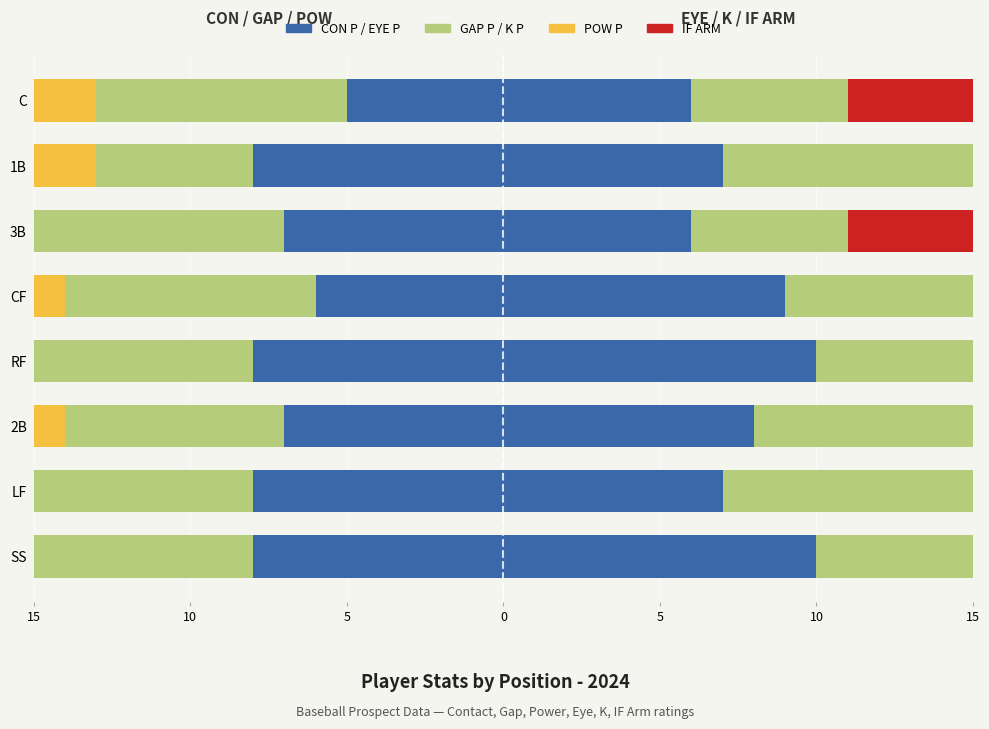

What are all the series names shown in the legend?

CON P, GAP P, POW P, IF ARM